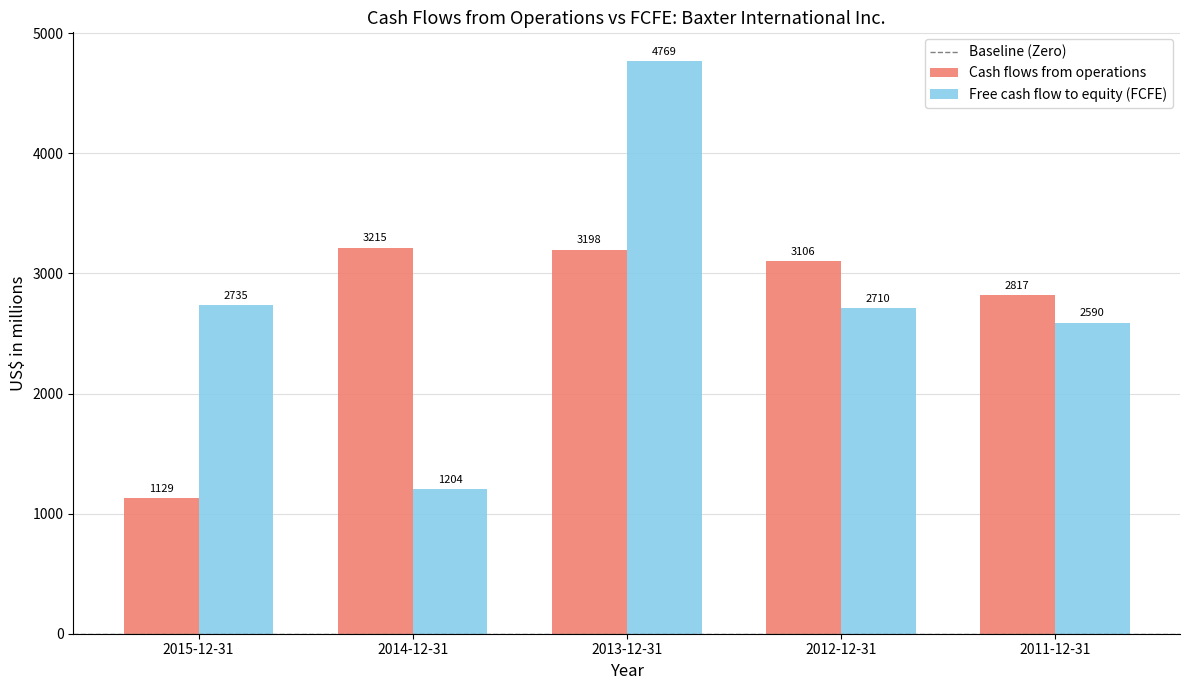

What is the label of the 4th bar from the left?

2012-12-31